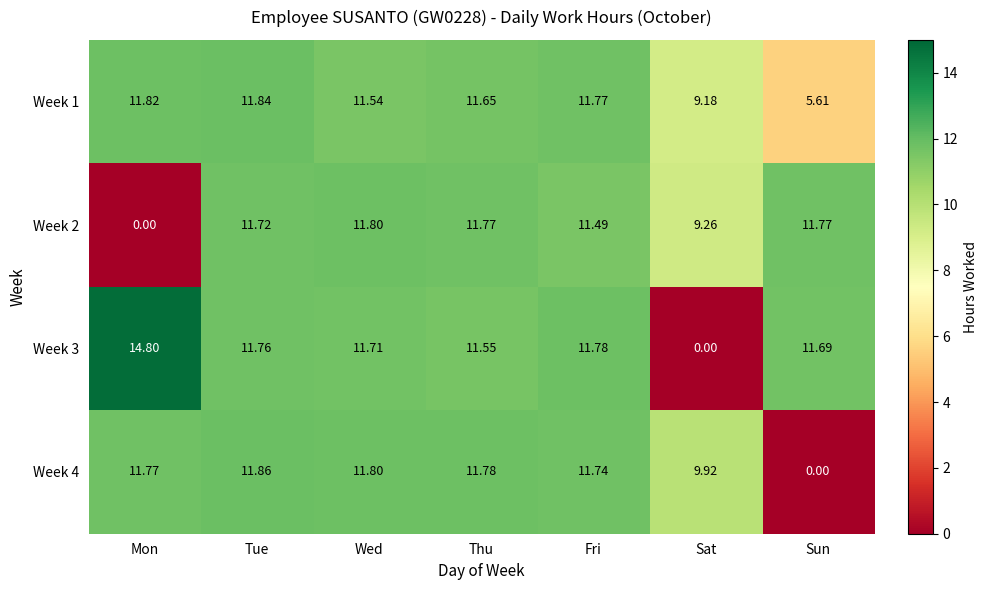

Rank the categories by Week 3 value from lowest to highest.

Sat, Thu, Sun, Wed, Tue, Fri, Mon